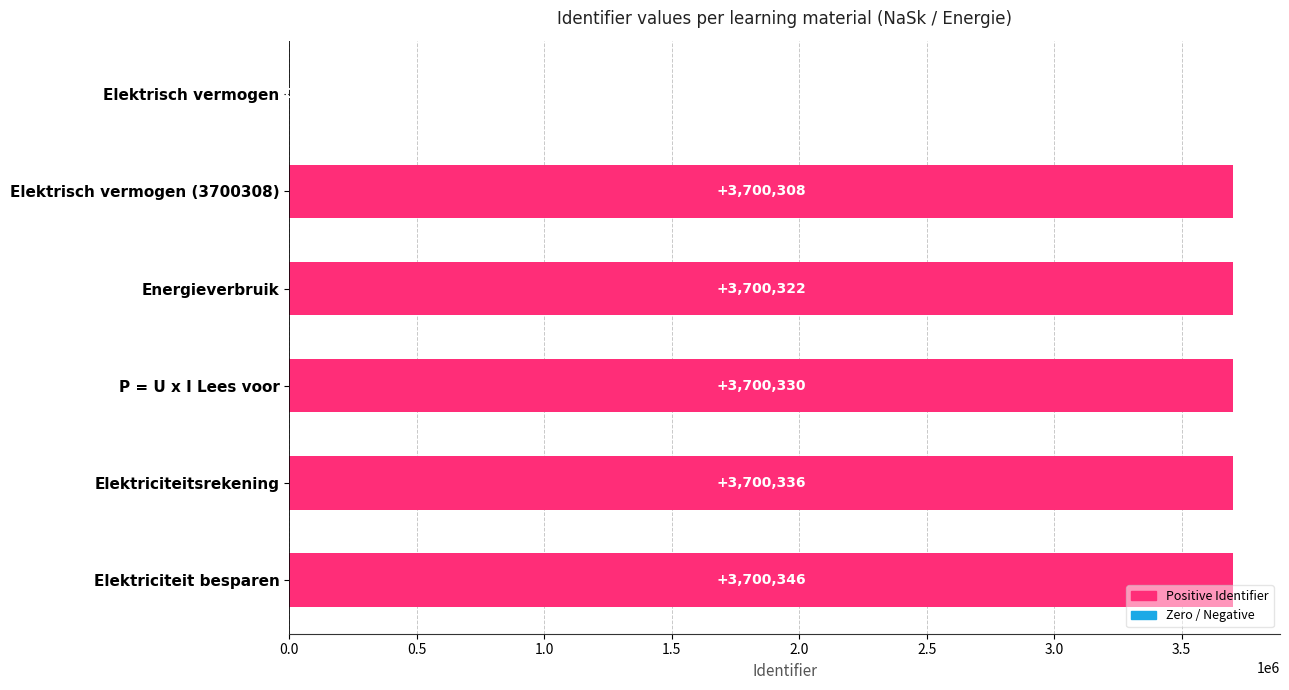

Which has a higher value, P = U x I Lees voor or Elektriciteit besparen?

Elektriciteit besparen